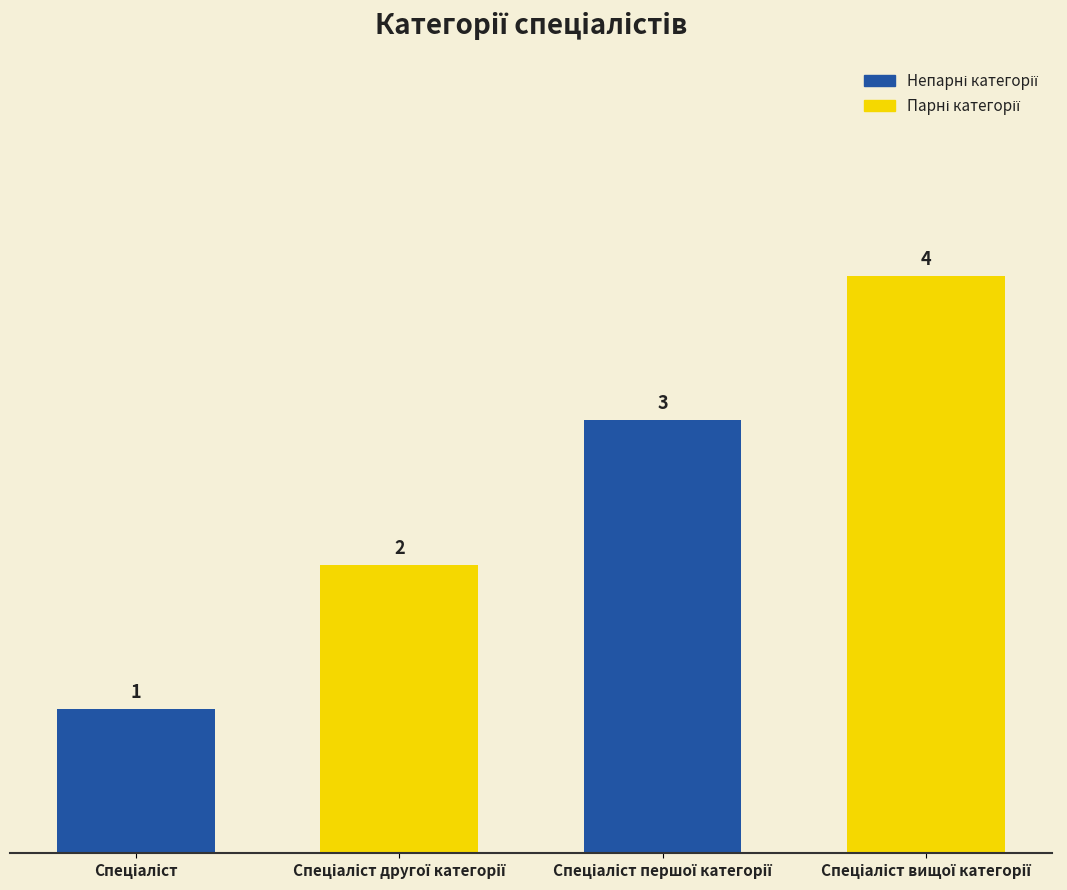

How many values are between 2 and 4?

3